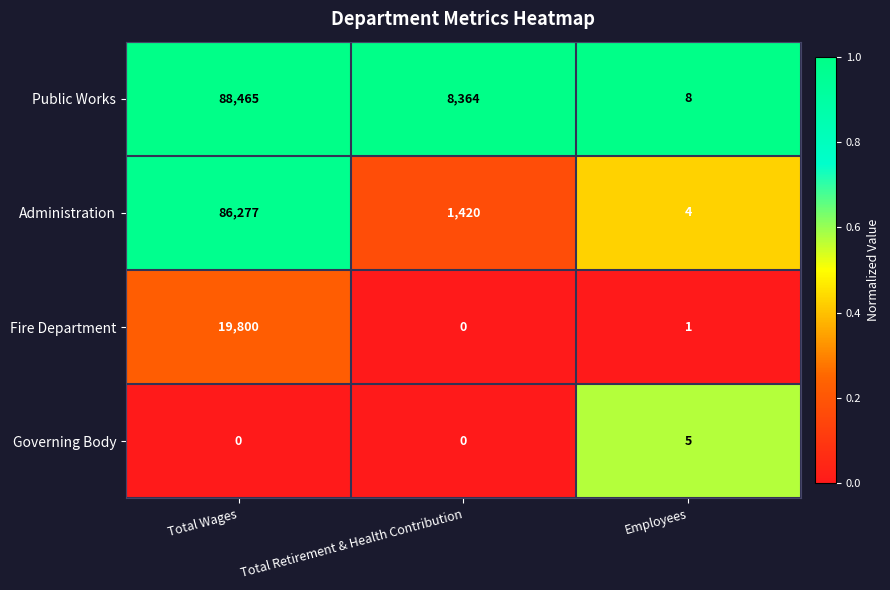

Between Total Wages and Total Retirement & Health Contribution, which series saw the biggest shift?

Administration